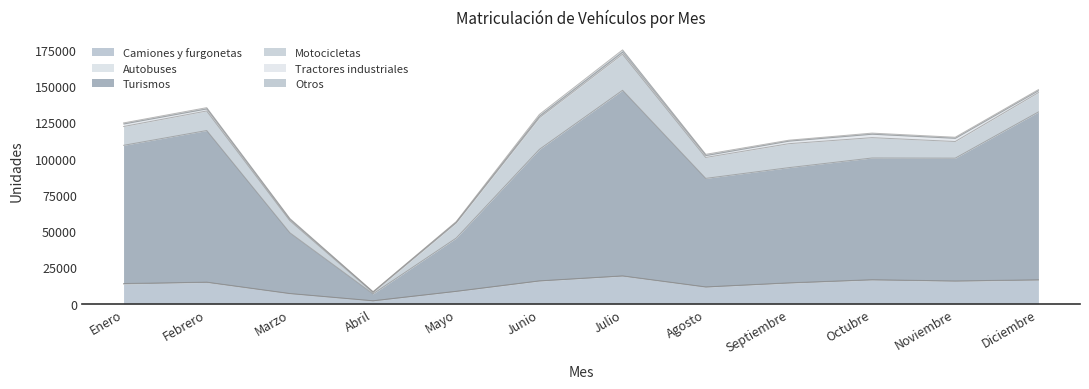

What is the label of the 10th point from the right?

Marzo